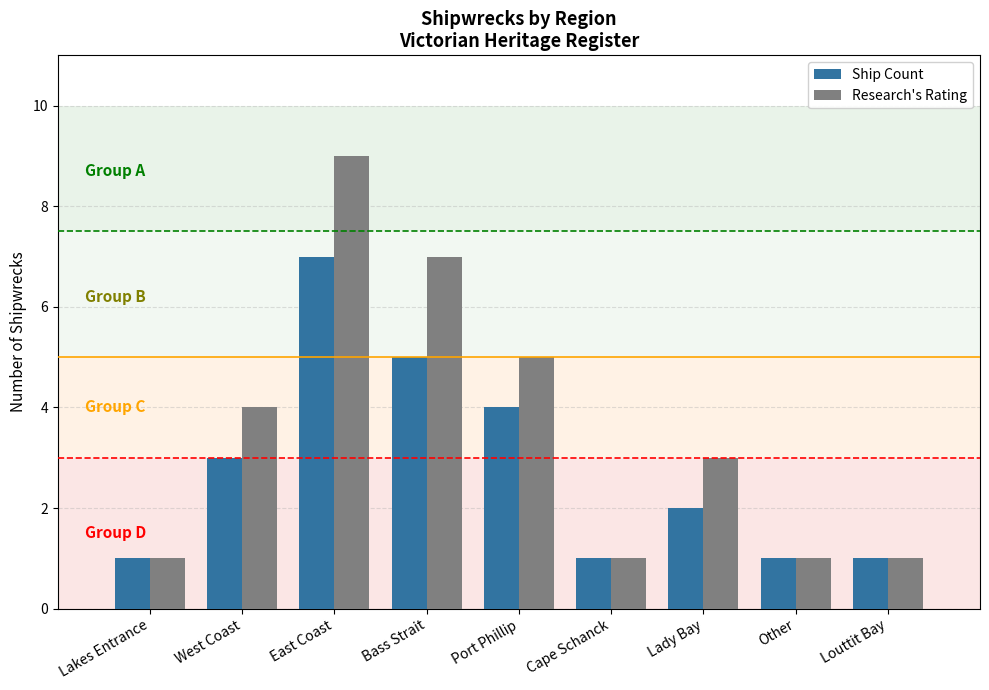

What is the maximum value shown in the chart?

9